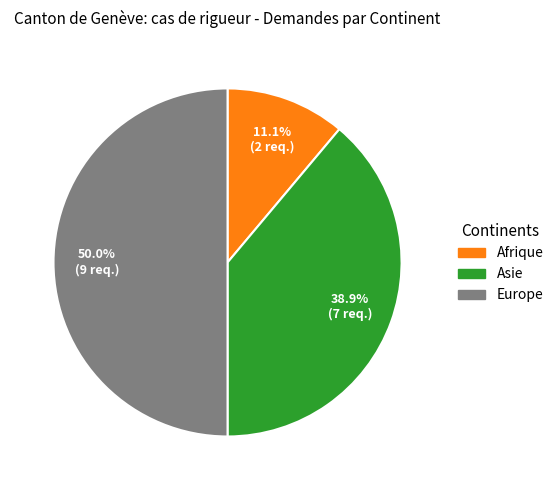

Does Asie represent more than half of the total?

No